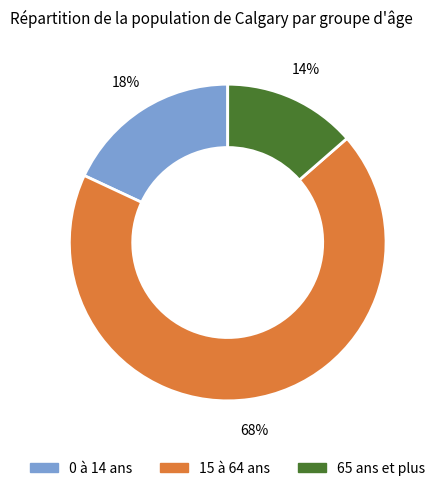

What percentage is the 65 ans et plus slice, to the nearest percent?

14%